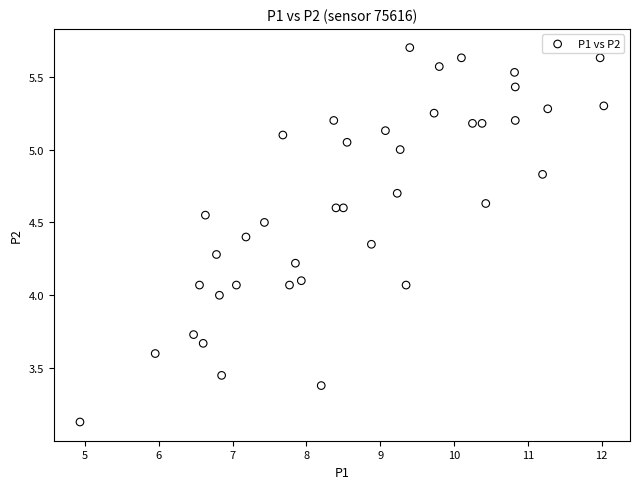

What is the range of Y values (max minus min)?

2.6